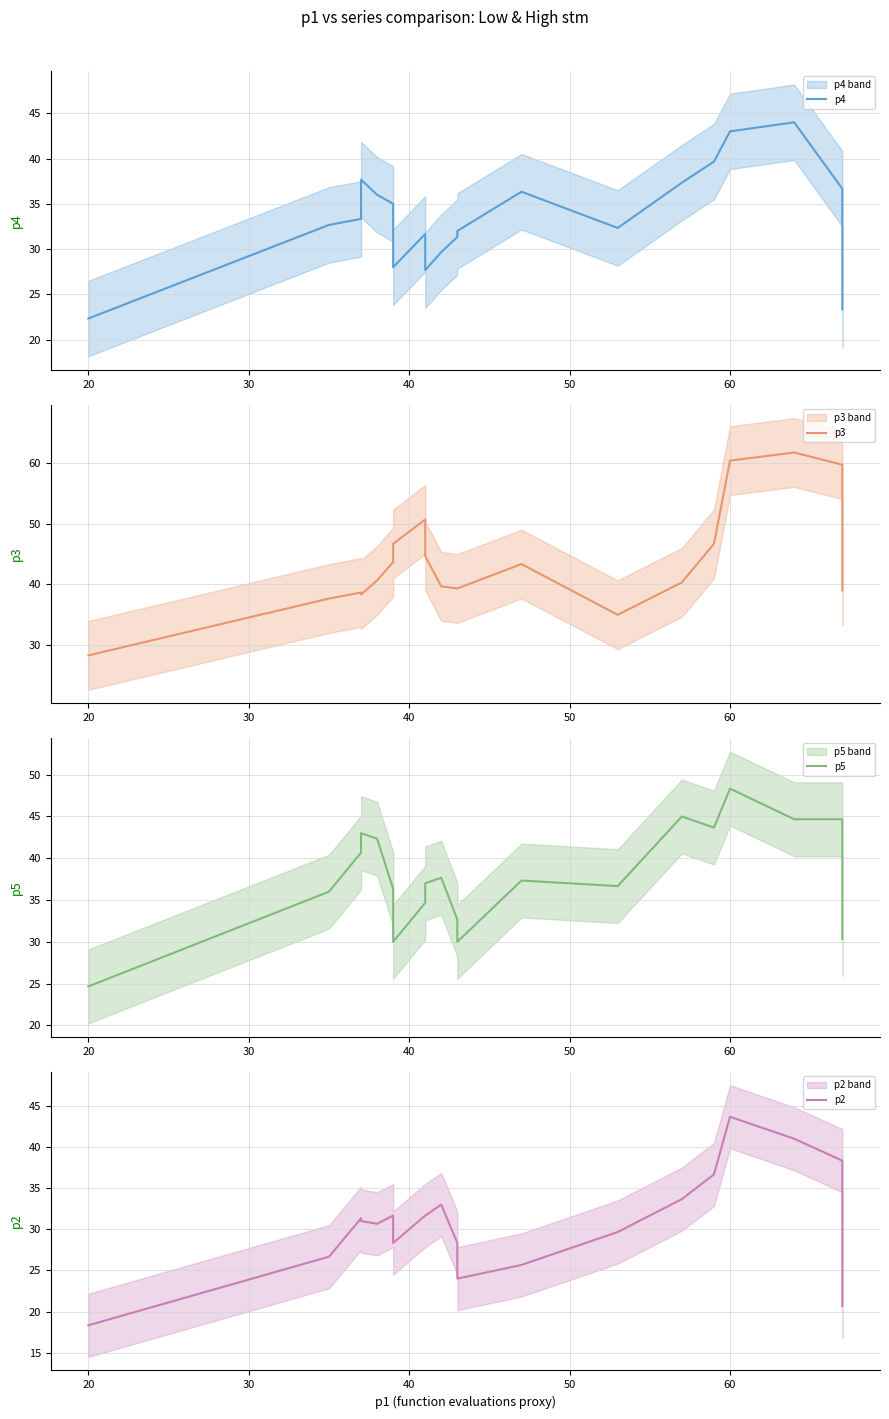

What are all the series names shown in the legend?

p4, p3, p5, p2